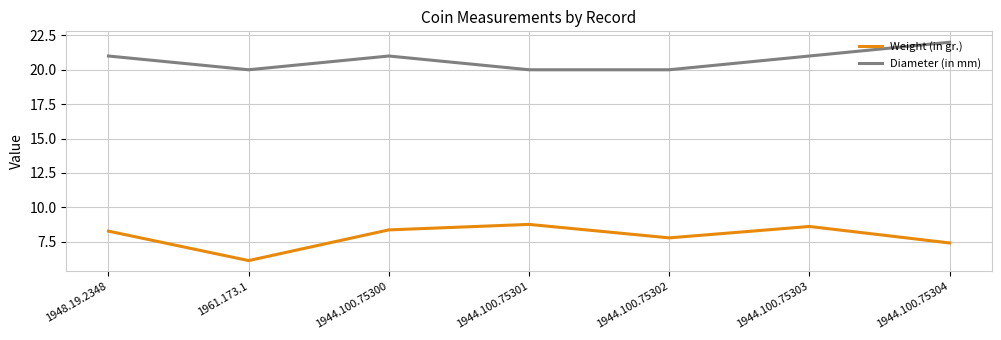

What is the average value of the Weight (in gr.) series?

7.9